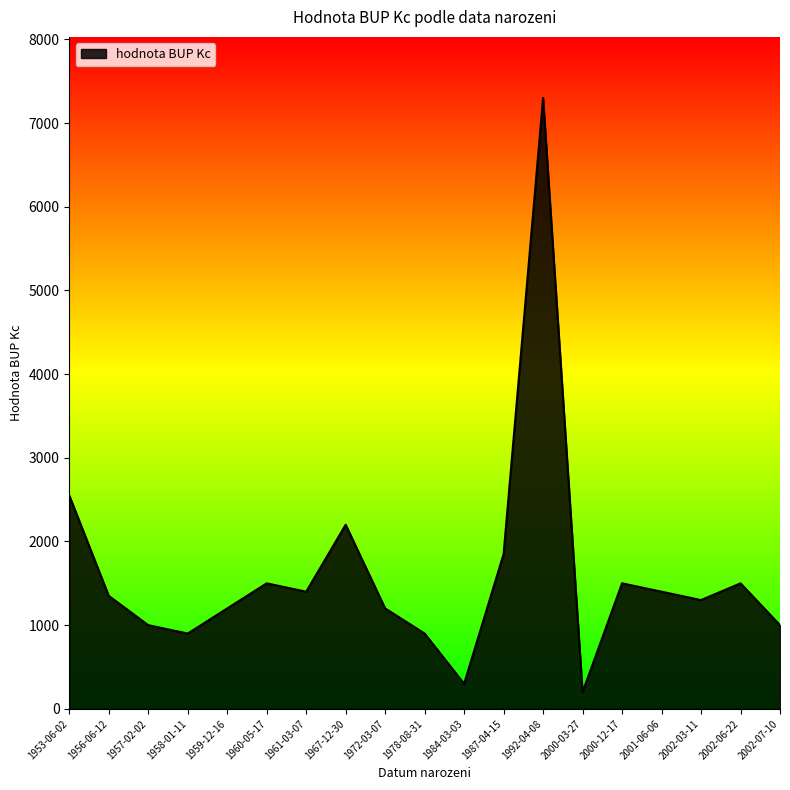

How many lines are shown in the chart?

1